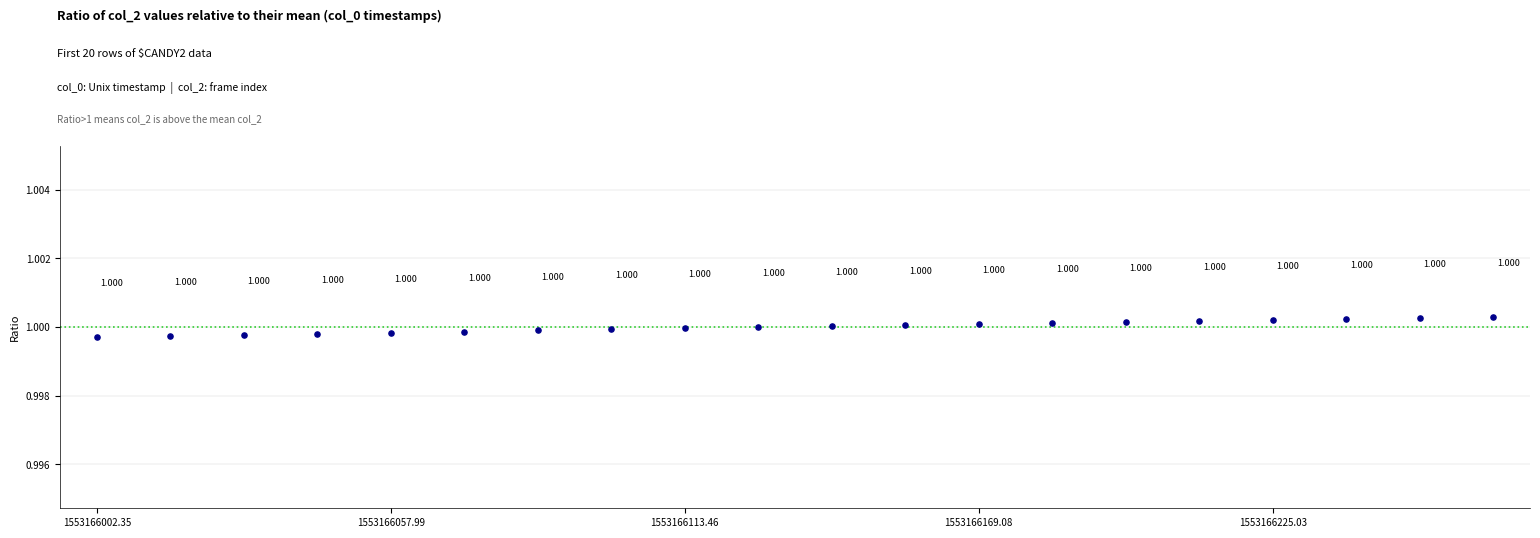

Count the number of points in this scatter plot.

20